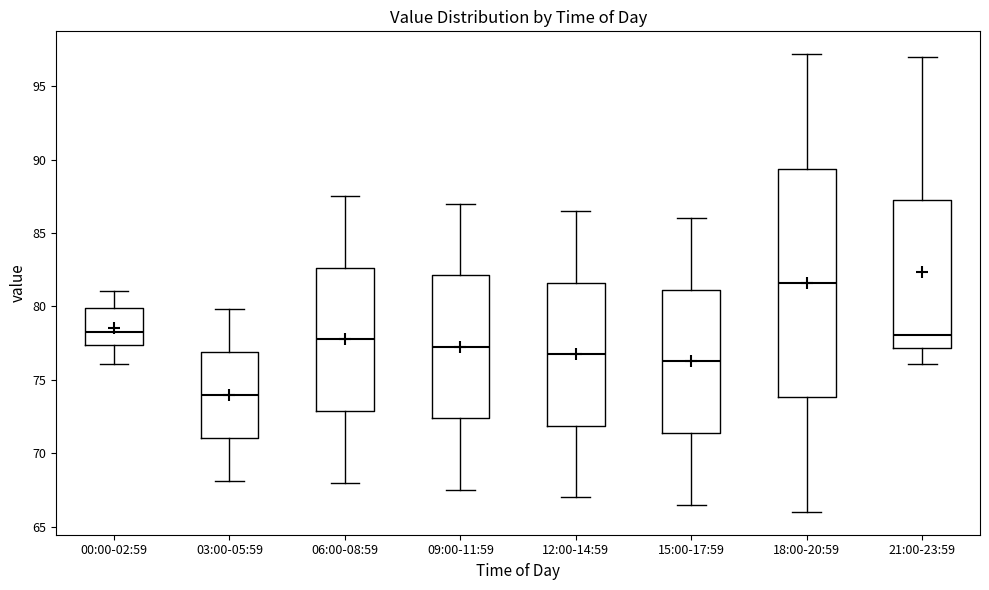

Which box's median line is the highest?

18:00-20:59